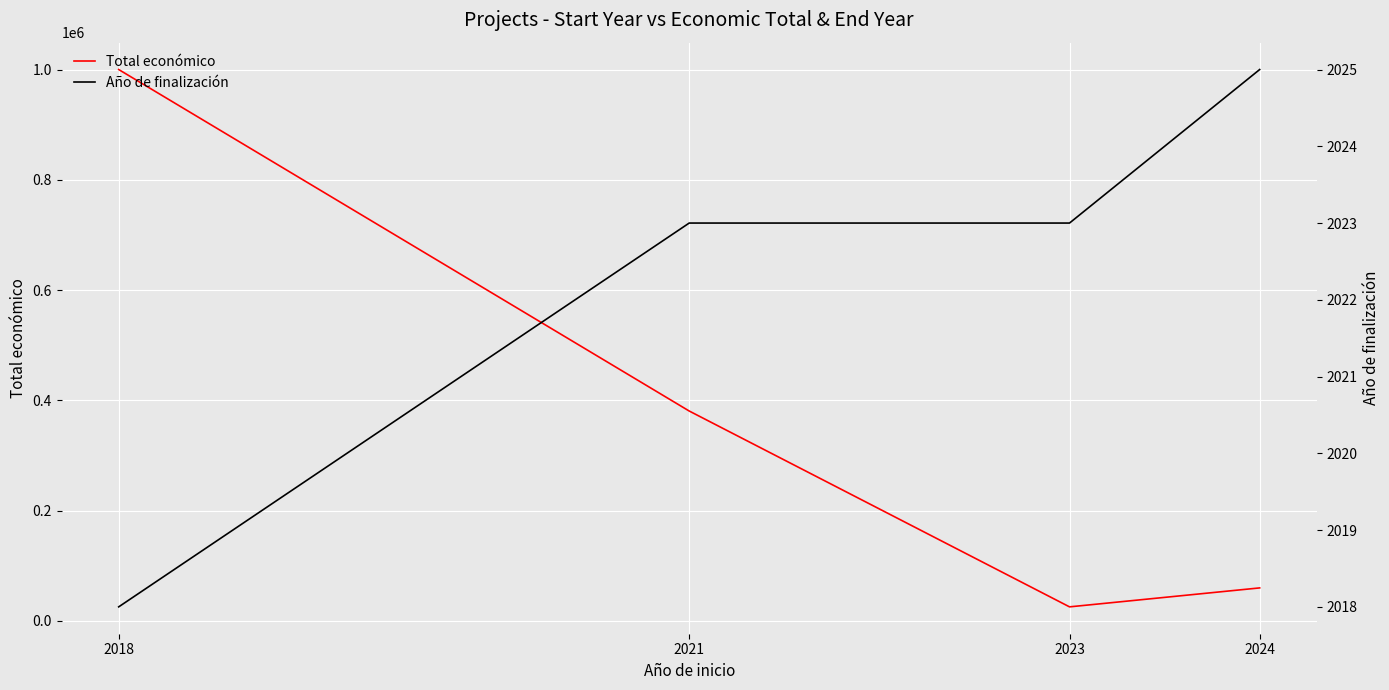

What is the minimum value for Año de finalización?

2018